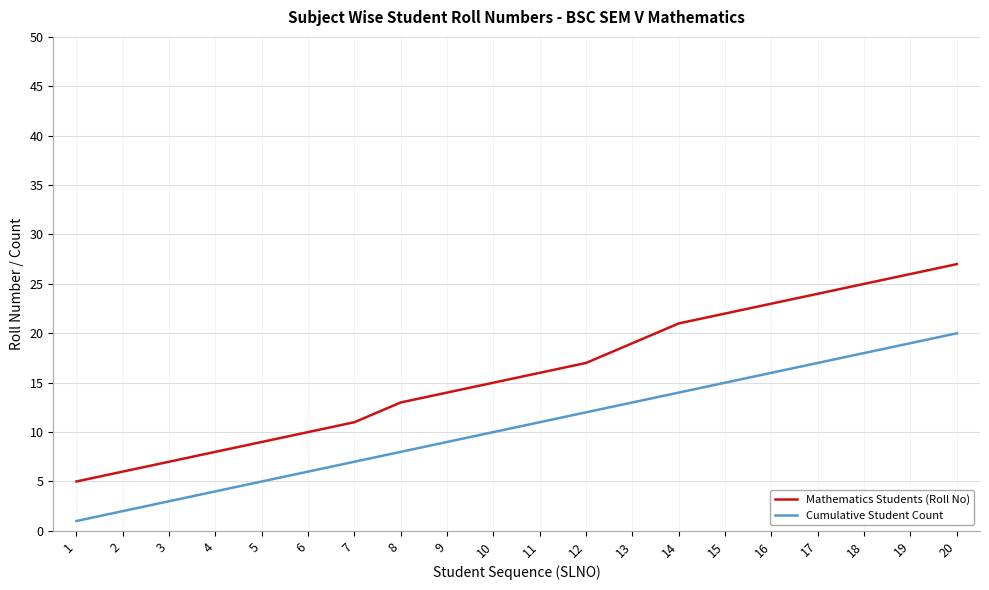

What is the maximum value for Mathematics Students (Roll No)?

27